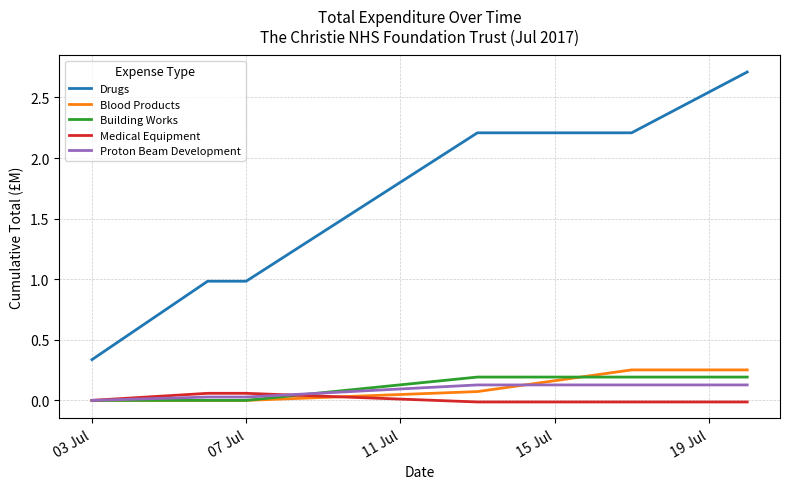

Which series has the widest spread of values?

Drugs